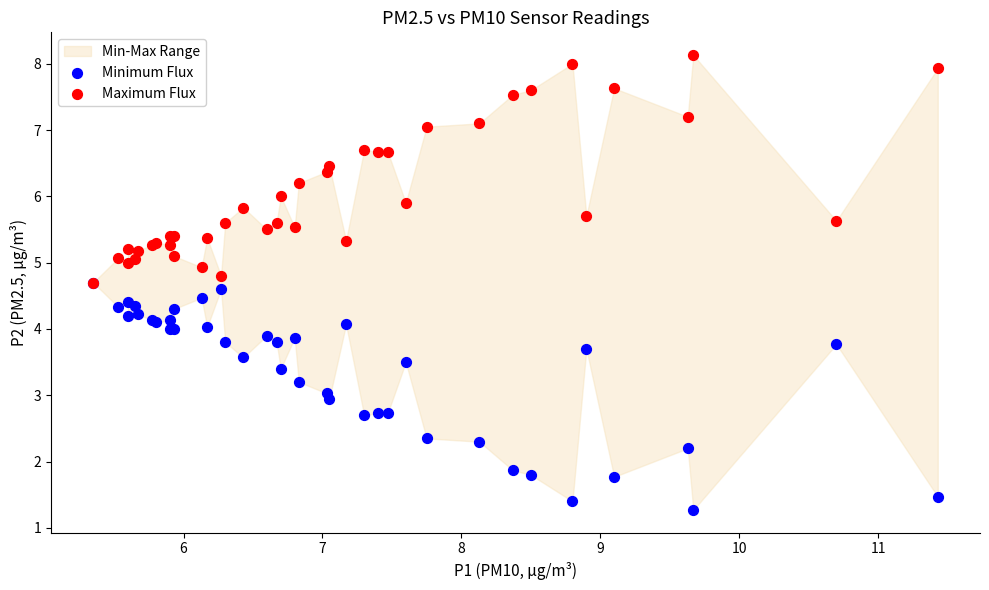

Which series contains the highest Y value?

Maximum Flux